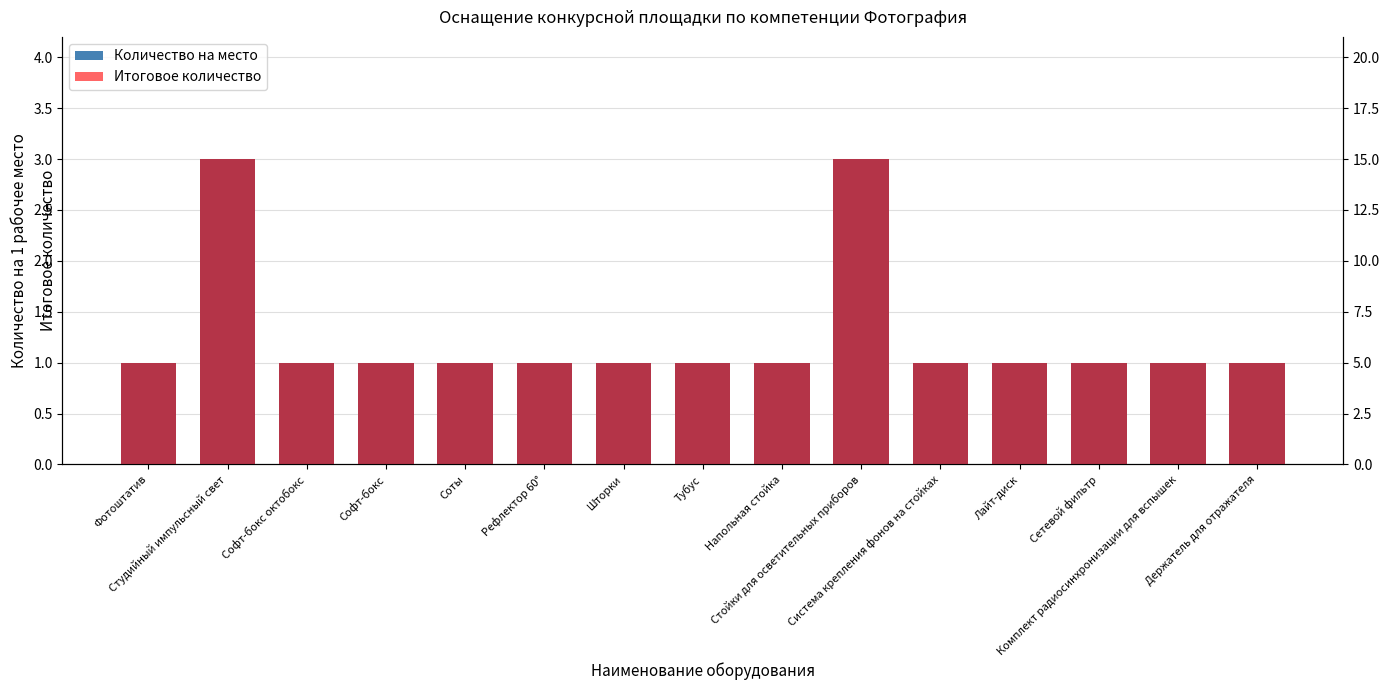

How many bars are there in each group?

2